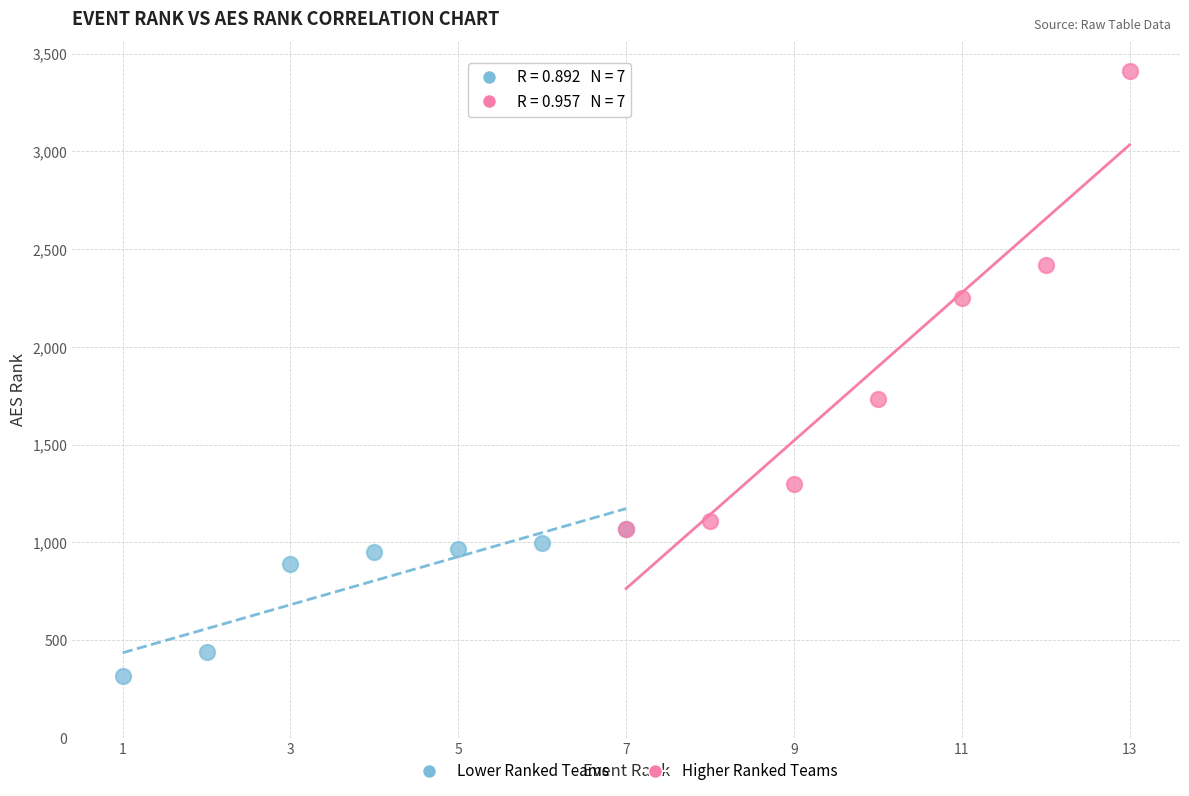

Which series contains the highest Y value?

Higher Ranked Teams